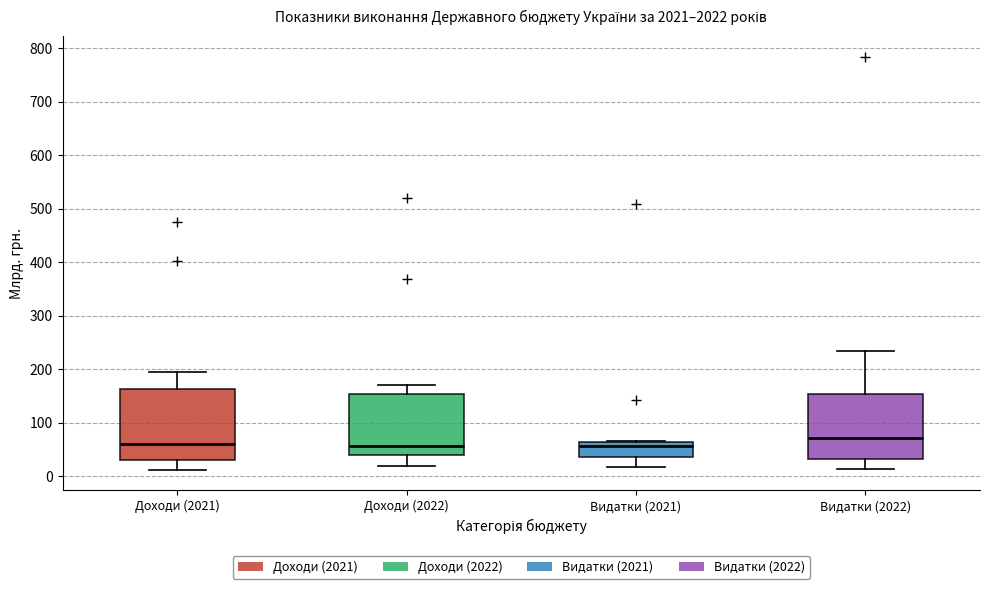

Reading left to right, read every box against the y-axis: the position of its median line, the range the box covers, and the ends of its whiskers. The values are not printed on the chart, so give them approximately, as read against the axis.

Доходи (2021): median 60, box 30 to 160, whiskers 10 to 190
Доходи (2022): median 60, box 40 to 150, whiskers 20 to 170
Видатки (2021): median 60 (just below the box's upper edge), box 40 to 60, whiskers 20 to 70
Видатки (2022): median 70, box 30 to 150, whiskers 10 to 240